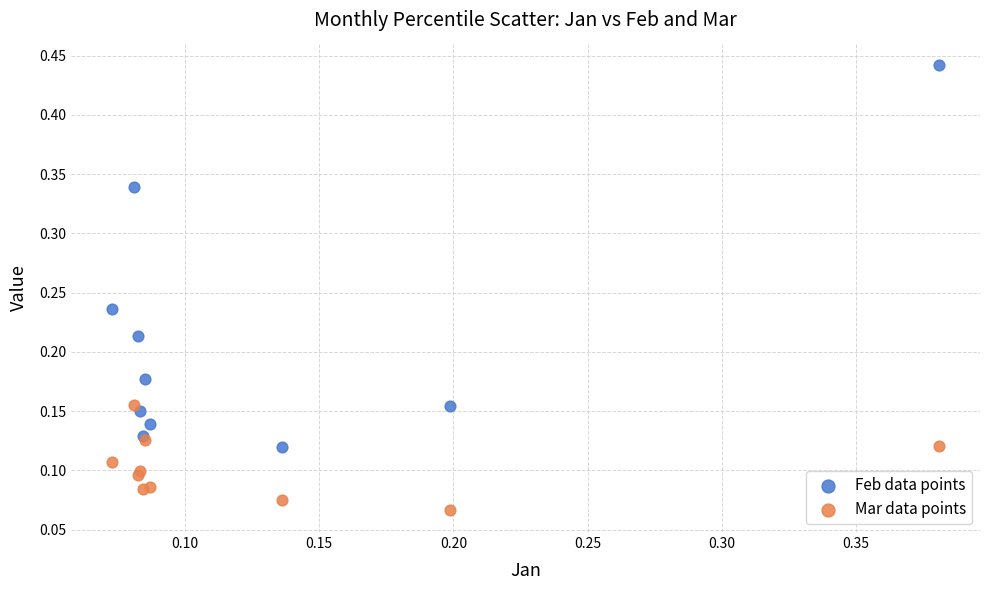

Which series has the widest spread of Y values?

Feb data points